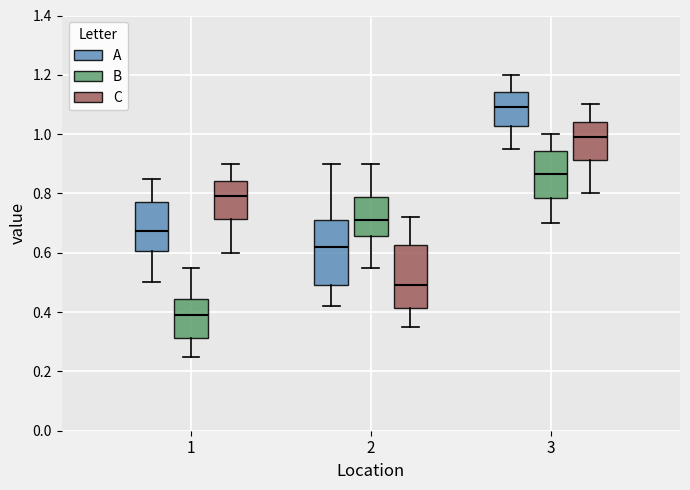

Reading left to right, read every box against the y-axis: the position of its median line, the range the box covers, and the ends of its whiskers. The values are not printed on the chart, so give them approximately, as read against the axis.

1 (A): median 0.68, box 0.60 to 0.78, whiskers 0.50 to 0.86
1 (B): median 0.40, box 0.32 to 0.44, whiskers 0.26 to 0.56
1 (C): median 0.80, box 0.72 to 0.84, whiskers 0.60 to 0.90
2 (A): median 0.62, box 0.50 to 0.72, whiskers 0.42 to 0.90
2 (B): median 0.72, box 0.66 to 0.78, whiskers 0.56 to 0.90
2 (C): median 0.50, box 0.42 to 0.62, whiskers 0.36 to 0.72
3 (A): median 1.10, box 1.02 to 1.14, whiskers 0.96 to 1.20
3 (B): median 0.86, box 0.78 to 0.94, whiskers 0.70 to 1.00
3 (C): median 1.00, box 0.92 to 1.04, whiskers 0.80 to 1.10